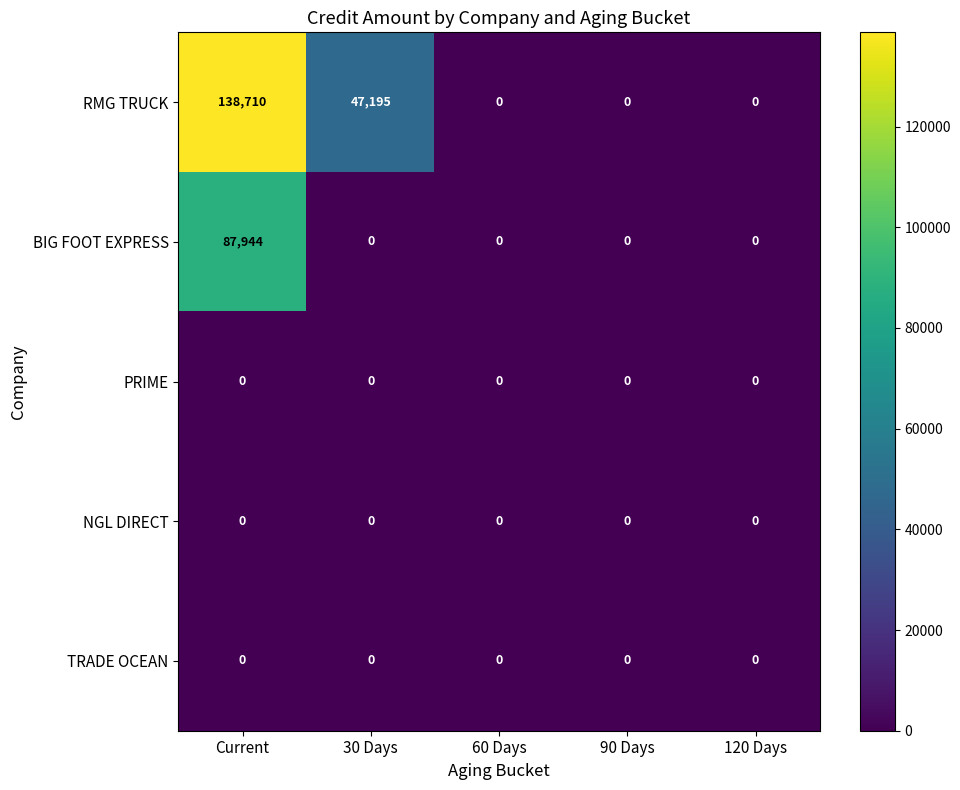

Is it true that RMG TRUCK equals -46116 at 120 Days?

False